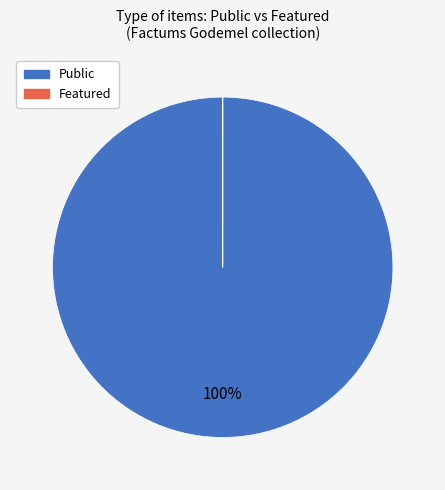

Is there any slice that represents more than half of the pie?

Yes